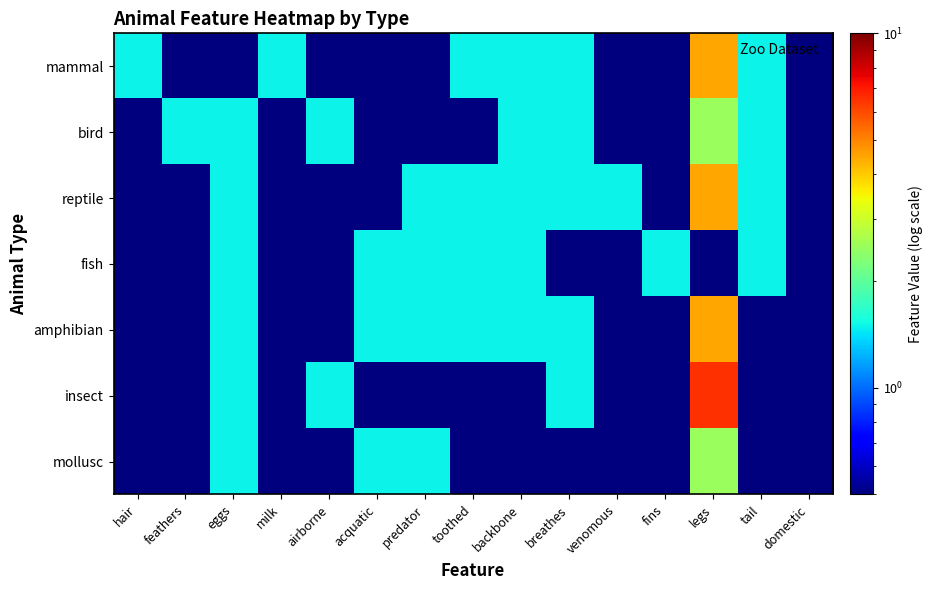

Which label corresponds to the largest value in the chart?

legs